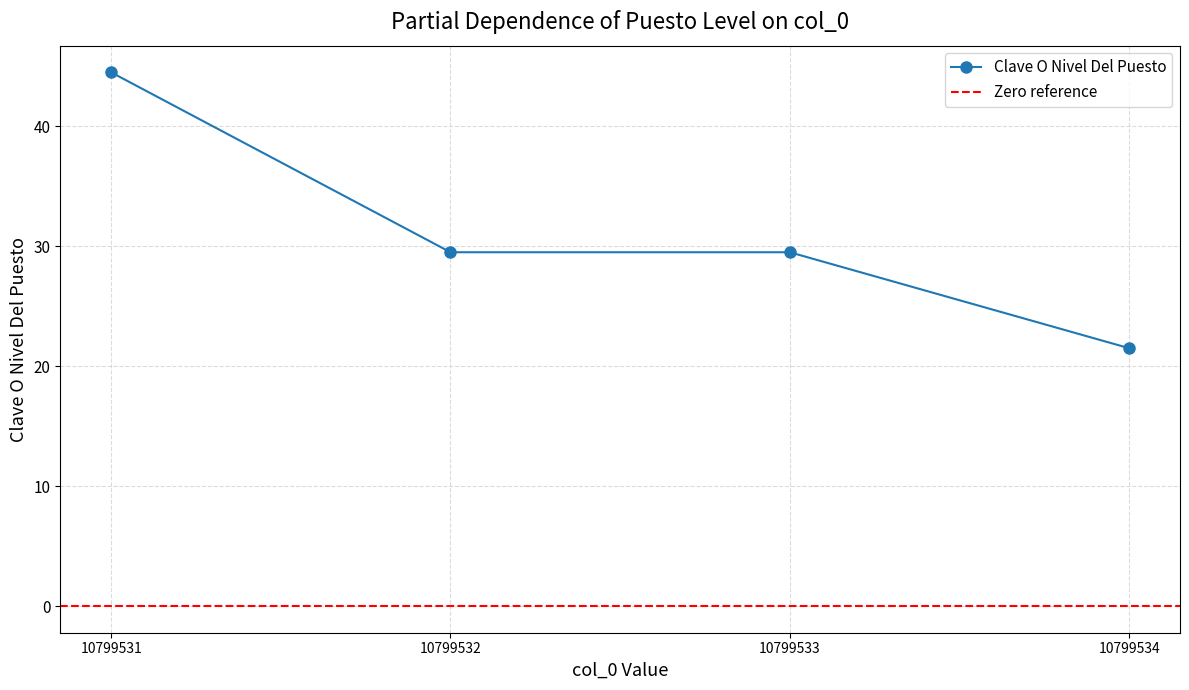

What is the average value?

31.2